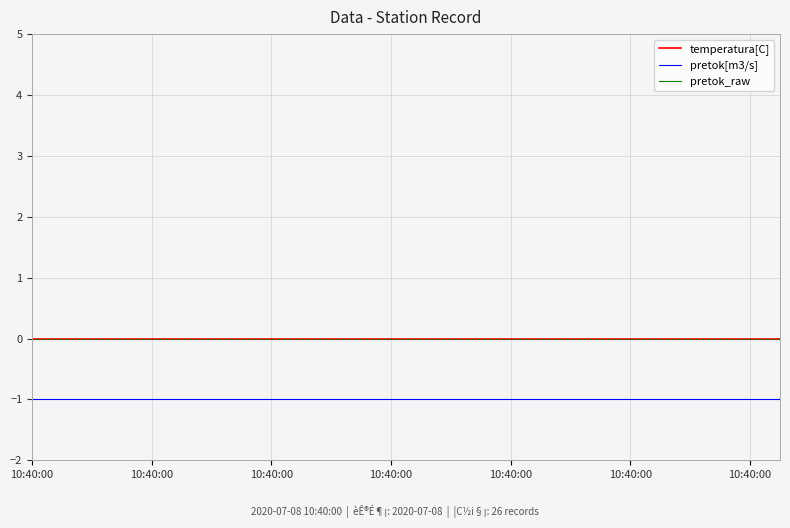

How many lines are shown in the chart?

3